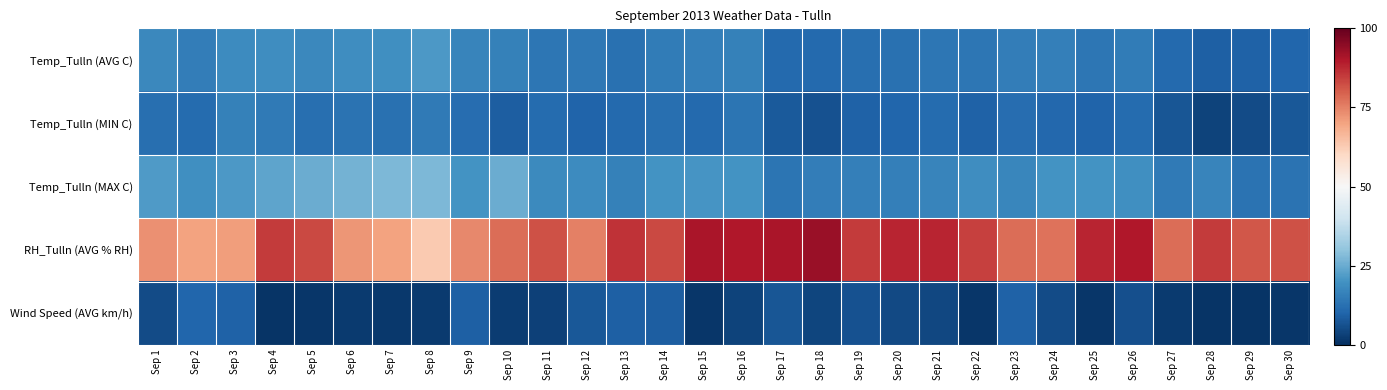

What is the maximum value shown in the chart?

93.0